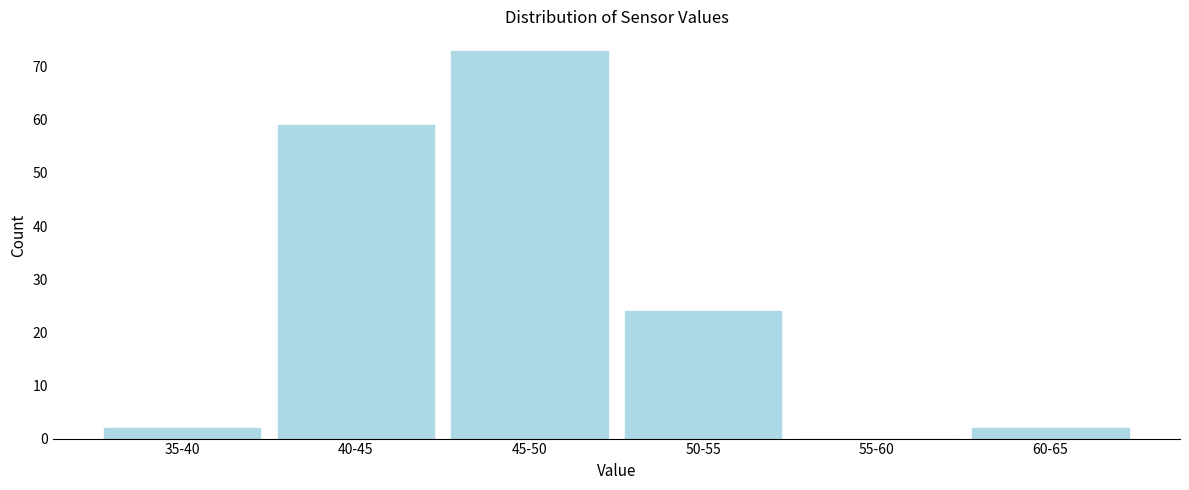

Reading left to right, transcribe all the data shown in this chart.

35-40=2	40-45=59	45-50=73	50-55=24	55-60=0	60-65=2